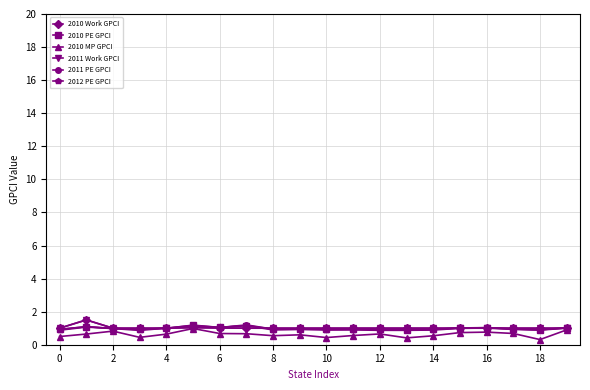

At how many categories does at least one series exceed 0?

20